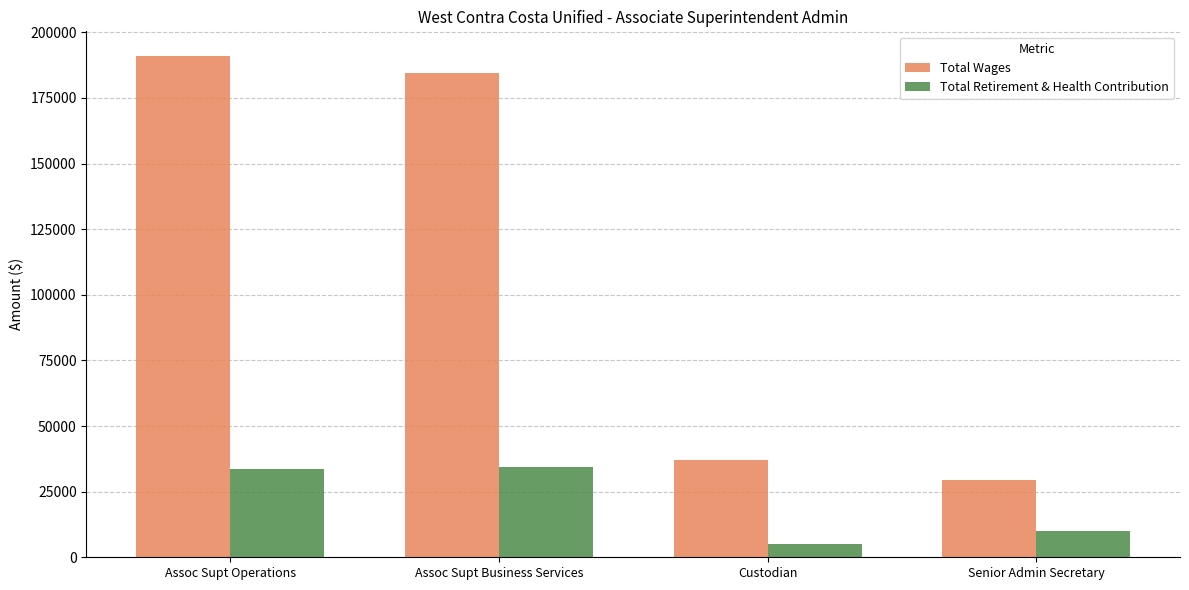

At which category is the sum across all series the highest?

Assoc Supt Operations